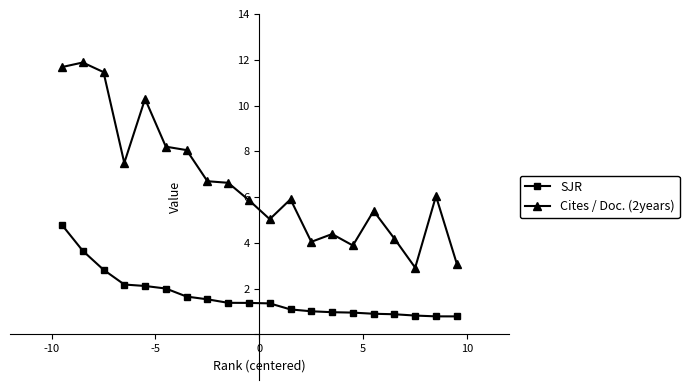

Which series has the widest spread of values?

Cites / Doc. (2years)